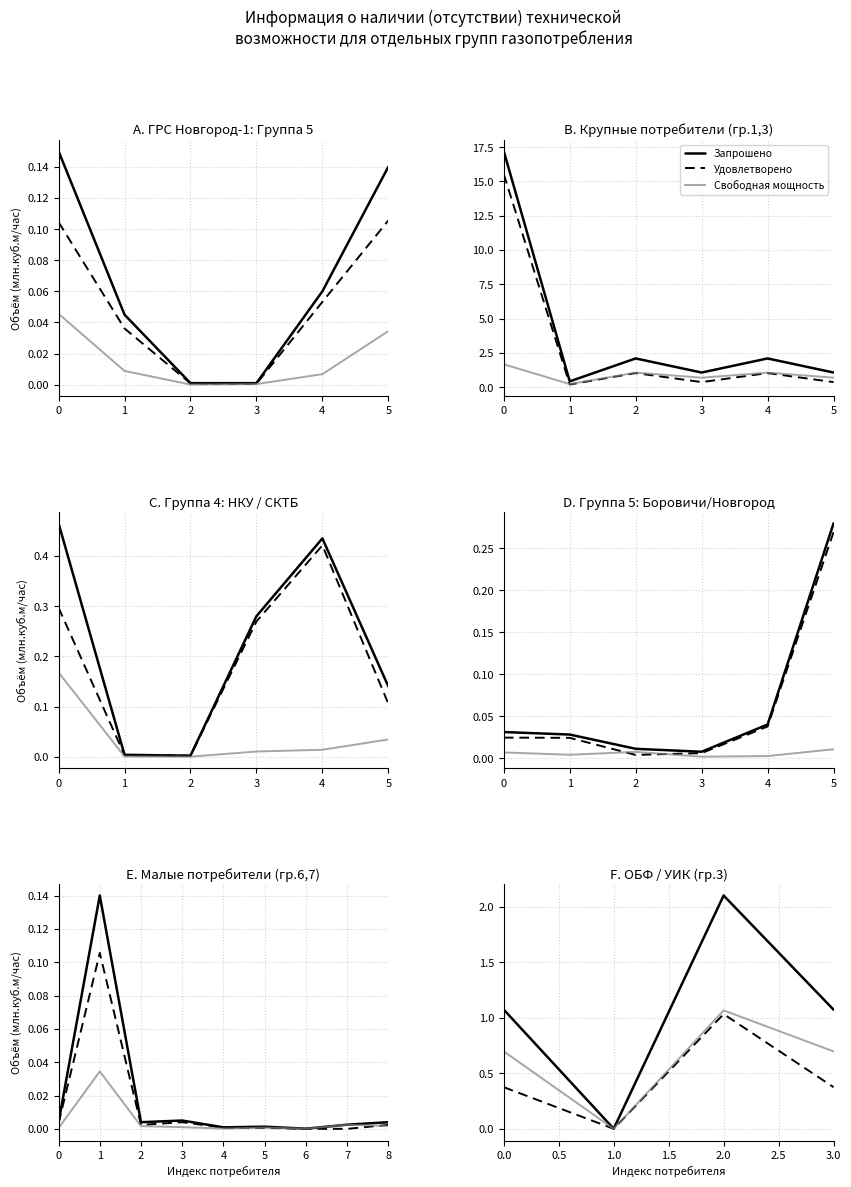

Which category has the highest value across all series?

2